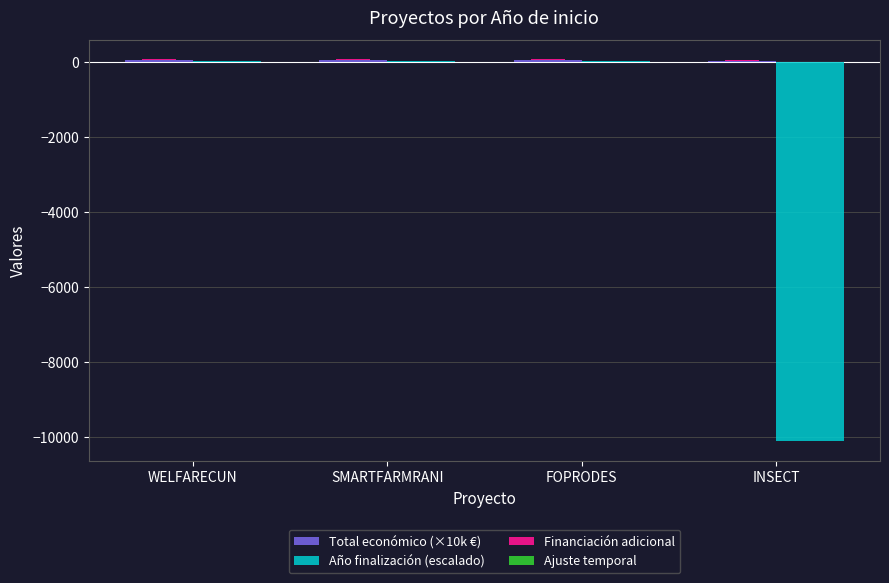

At how many categories does at least one series exceed -7358?

4